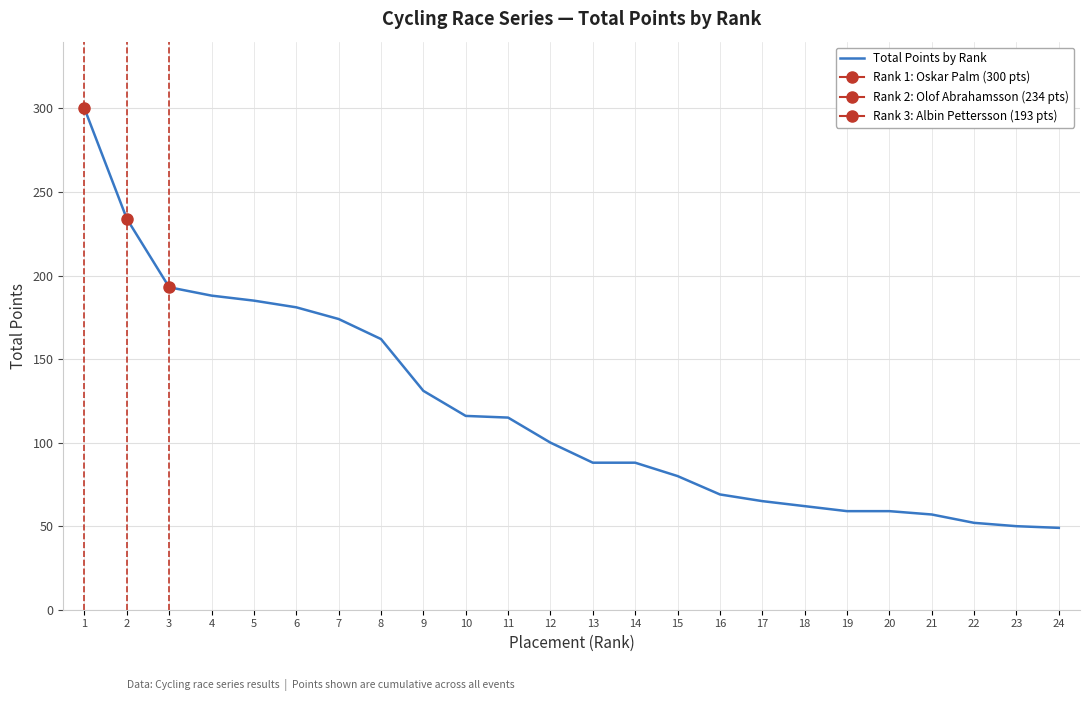

Rank the categories by value from lowest to highest.

24, 23, 22, 21, 19, 20, 18, 17, 16, 15, 13, 14, 12, 11, 10, 9, 8, 7, 6, 5, 4, 3, 2, 1